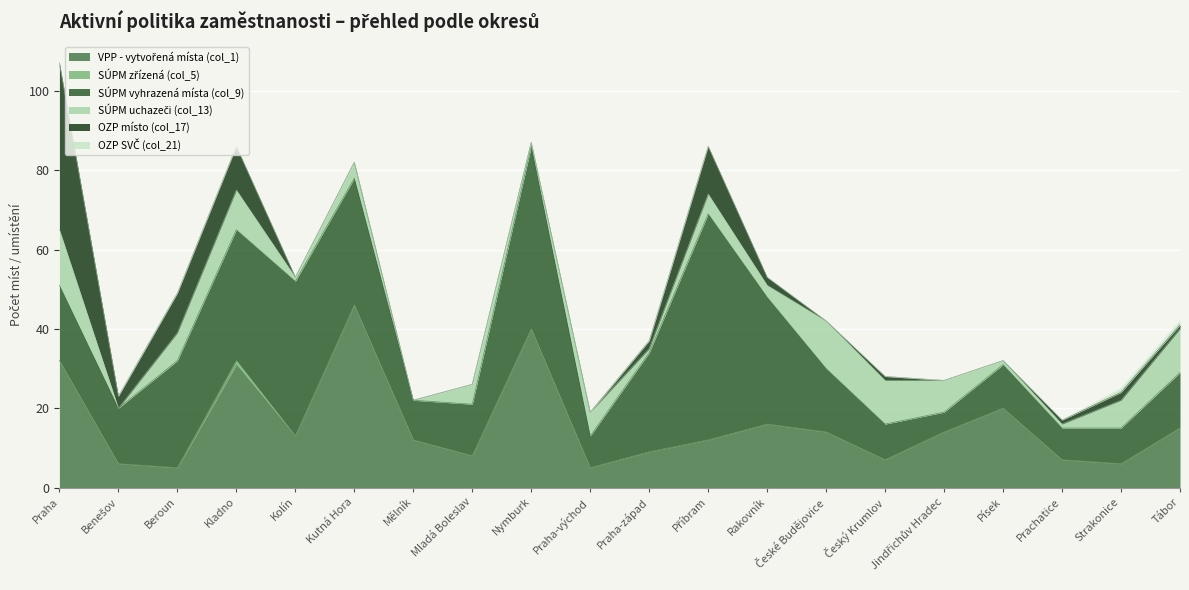

Which series has the largest range (max minus min)?

SÚPM vyhrazená místa (col_9)